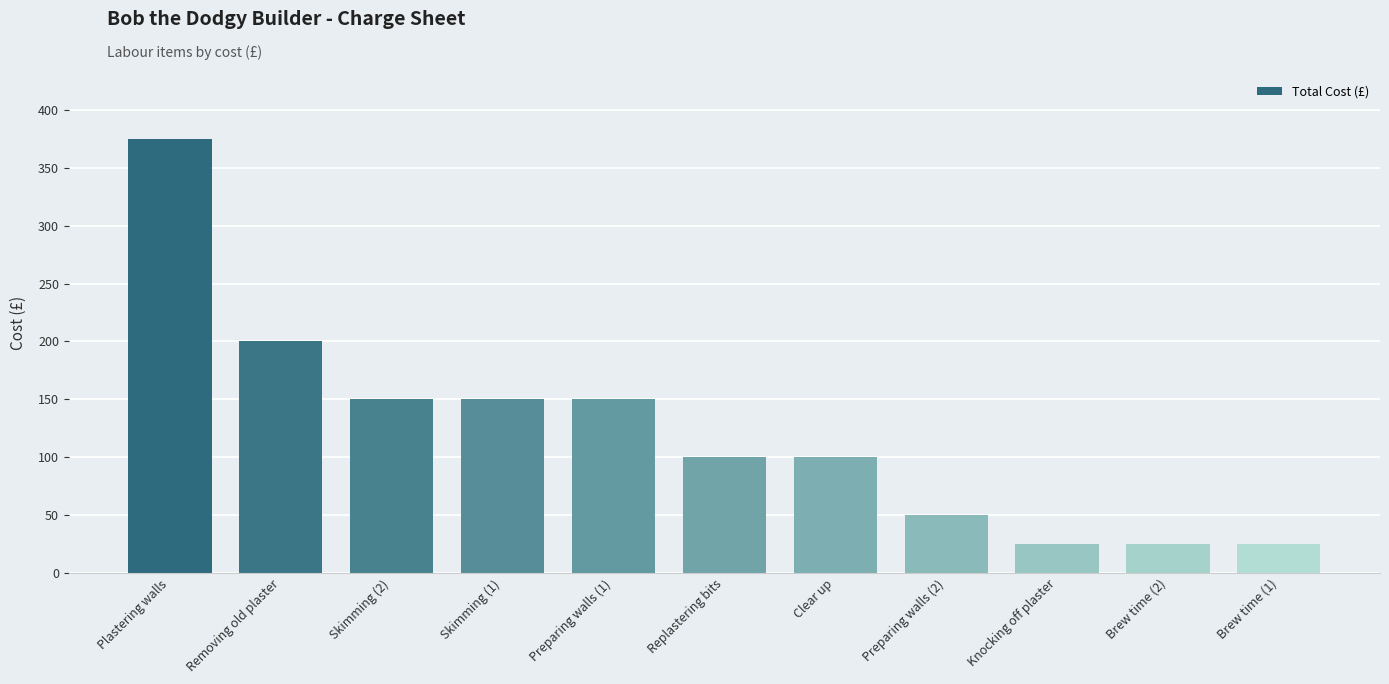

Reading left to right, extract all data points from this chart.

Plastering walls=375	Removing old plaster=200	Skimming (2)=150	Skimming (1)=150	Preparing walls (1)=150	Replastering bits=100	Clear up=100	Preparing walls (2)=50	Knocking off plaster=25	Brew time (2)=25	Brew time (1)=25